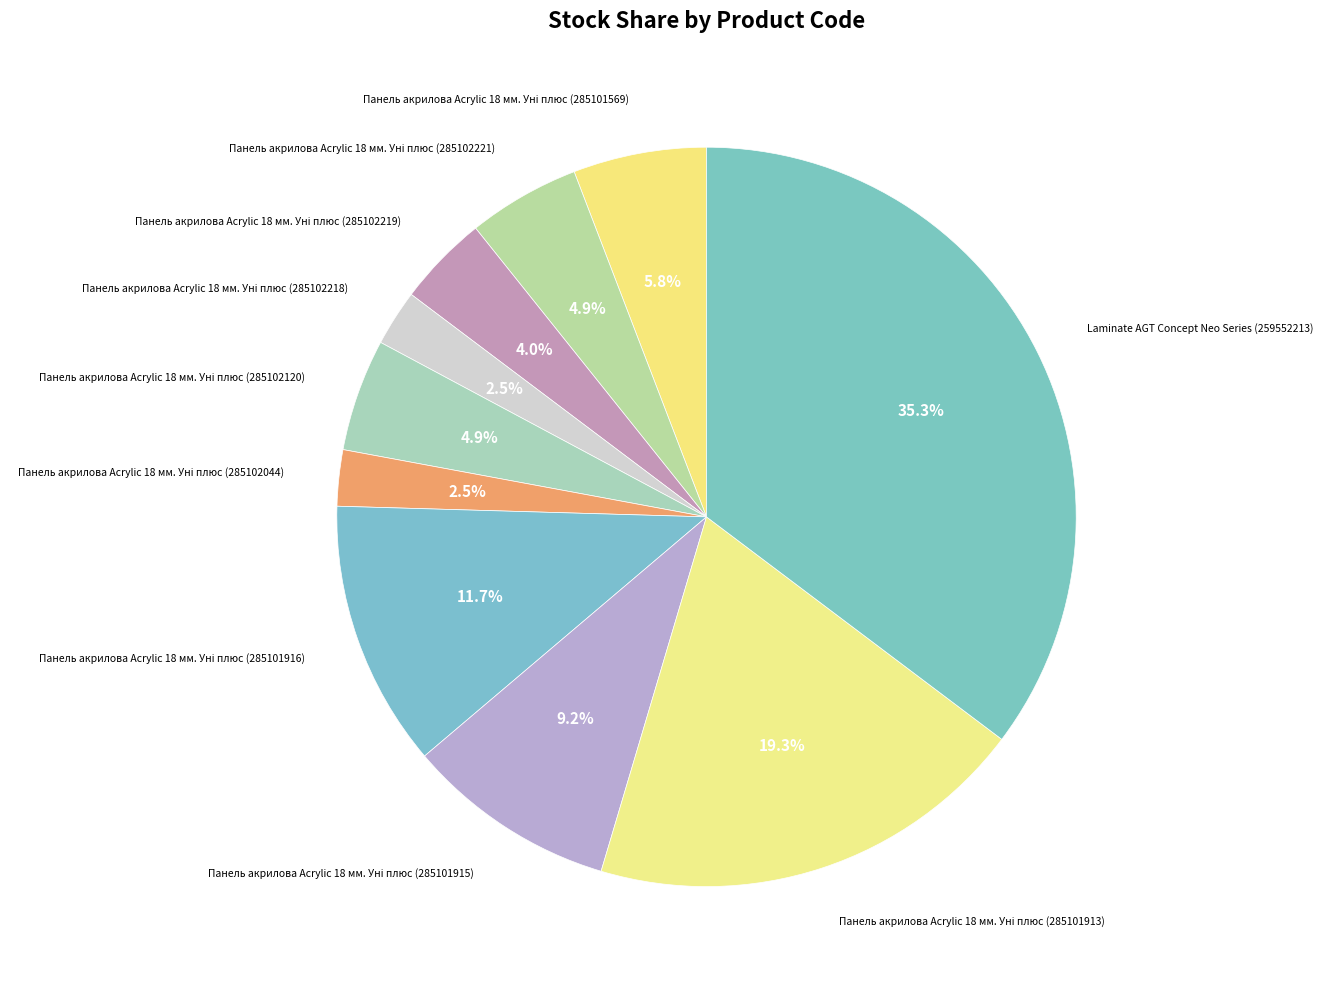

How many segments does this pie chart have?

10